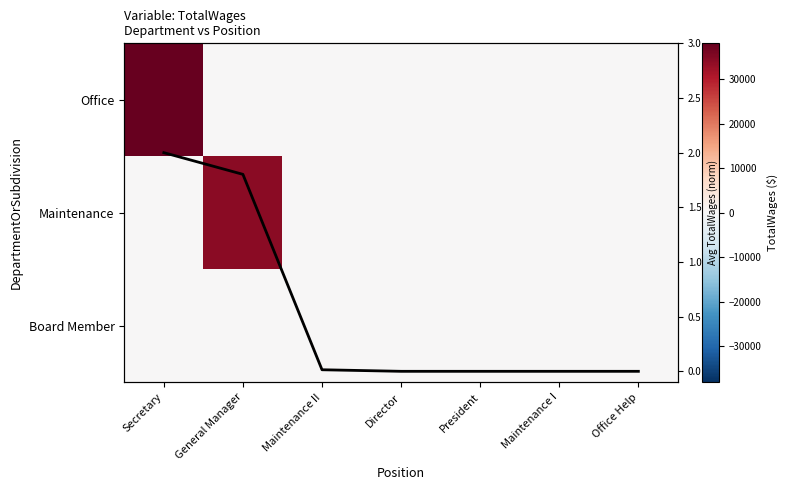

Between Secretary and President, which series saw the biggest shift?

Office